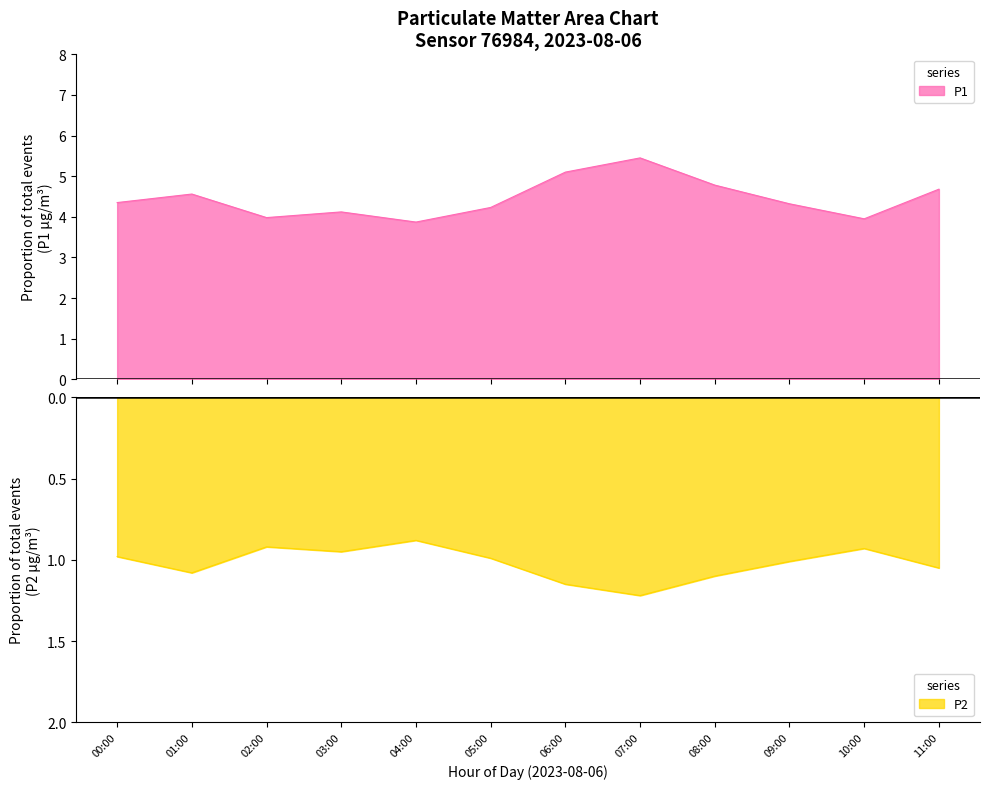

At which category does P1 reach its first local valley?

02:00